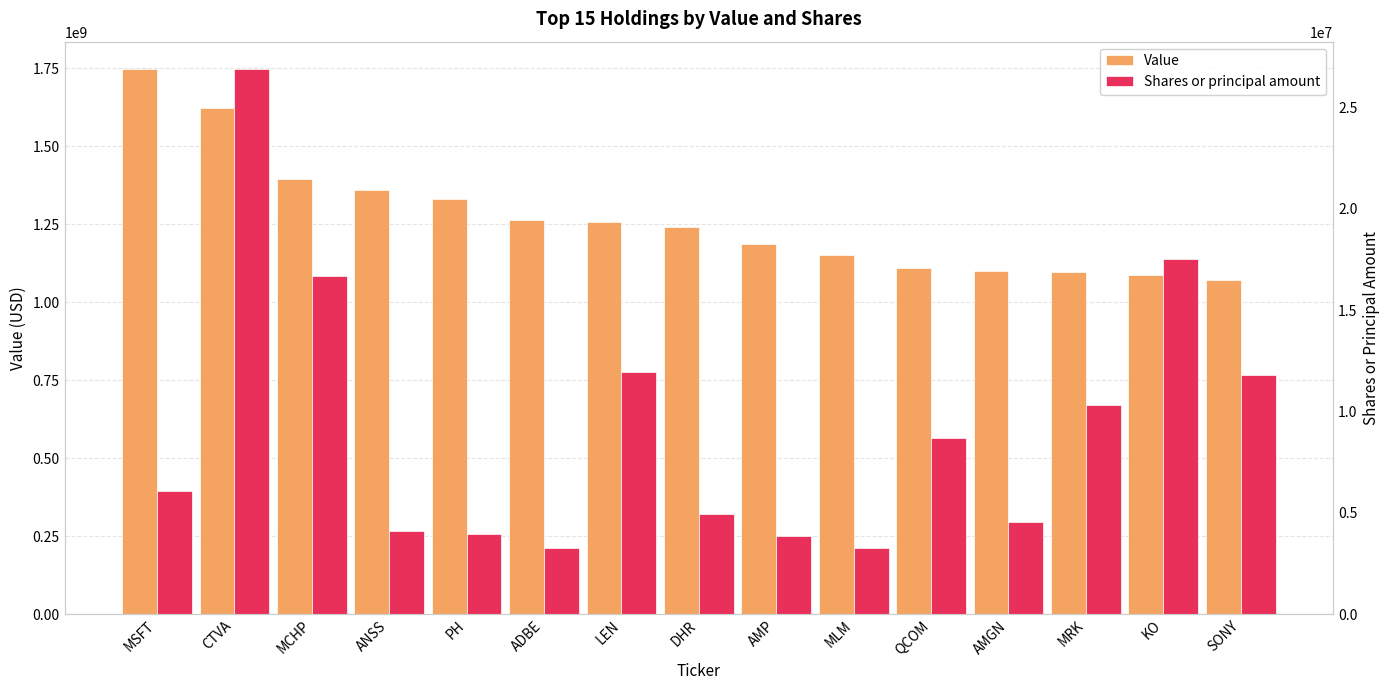

What is the spread (max minus min) of values at CTVA?

1595378128